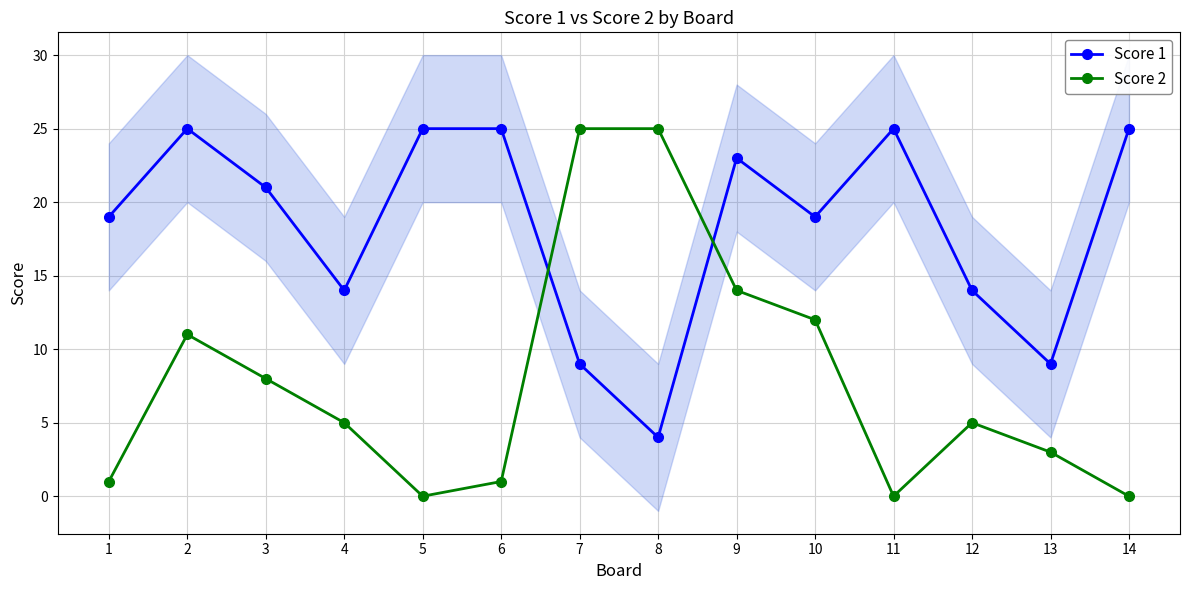

What is the difference between the maximum and minimum values in the Score 2 series?

25